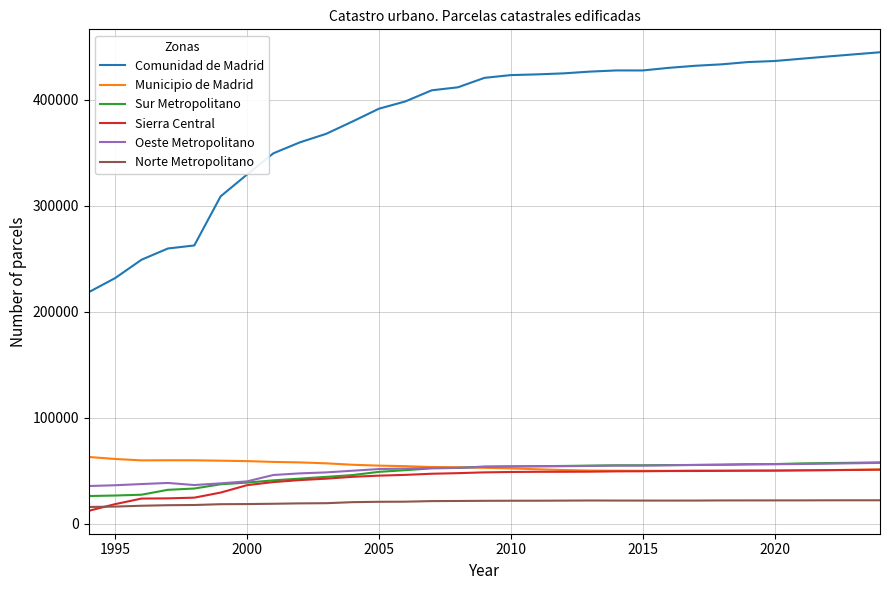

What is the minimum value shown in the chart?

12144